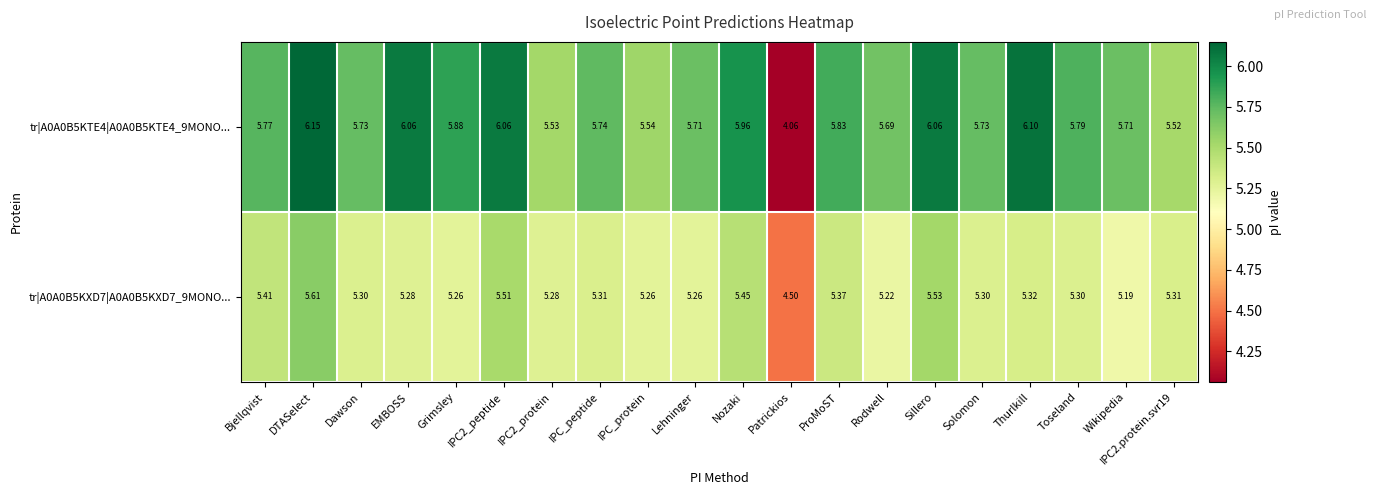

At which label does tr|A0A0B5KTE4|A0A0B5KTE4_9MONO... reach its peak?

DTASelect